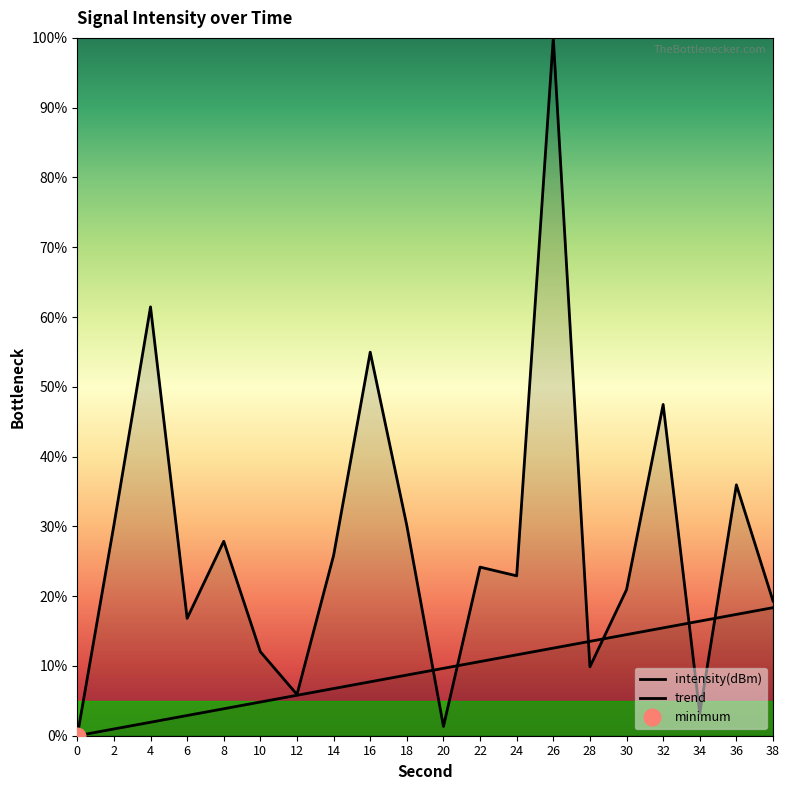

What is the sum of all trend values?

183.5